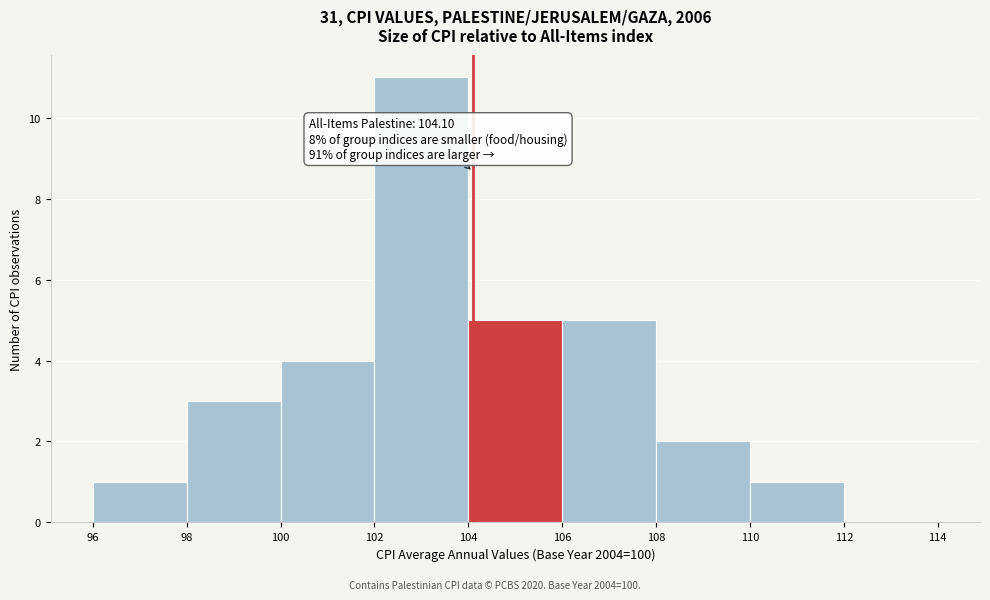

Which range on the x-axis has the tallest bar?

102 to 104